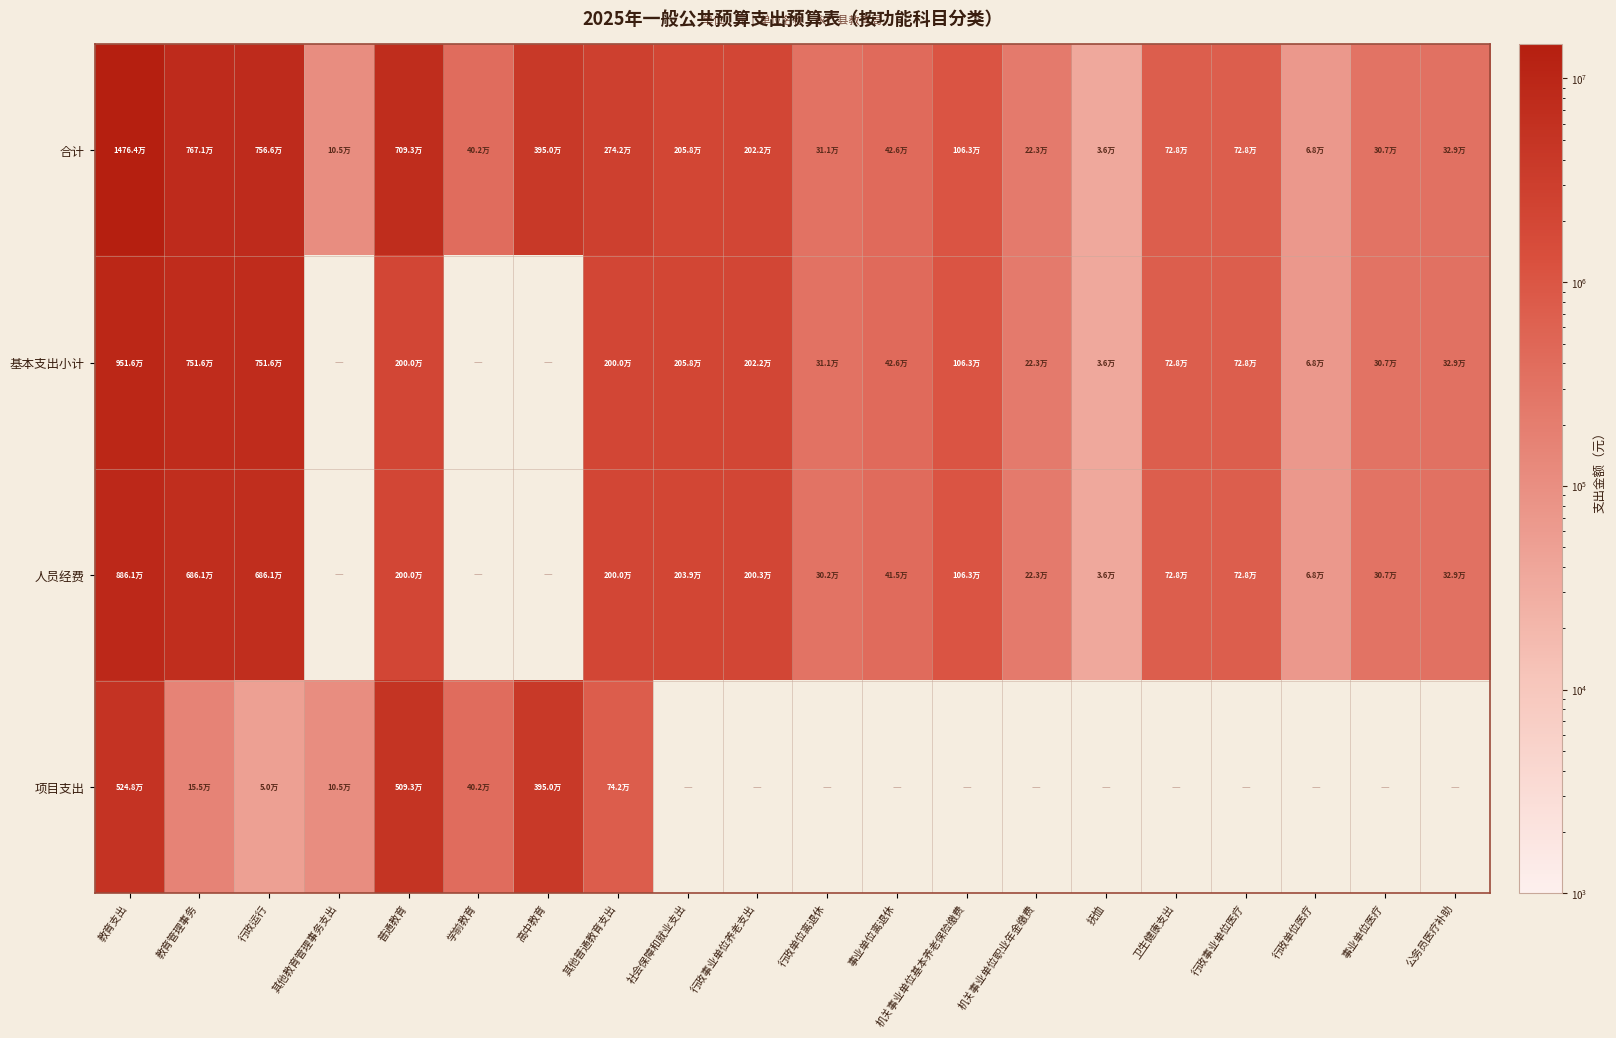

What is the greatest value displayed?

14764388.5